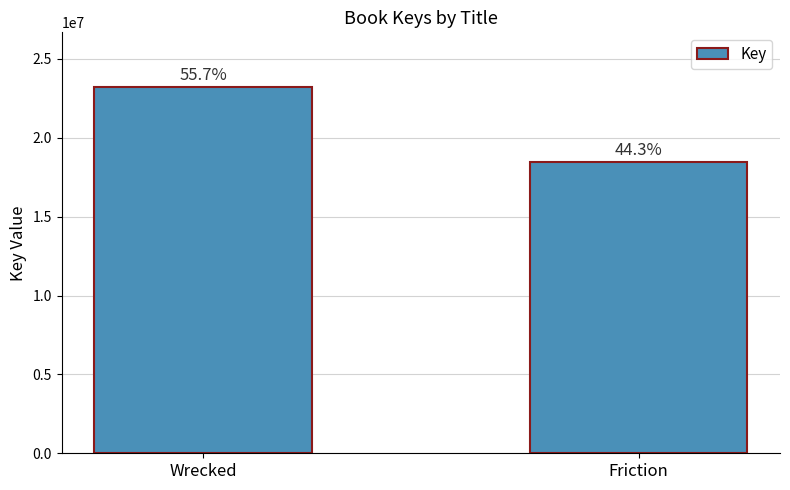

Rank the categories by value from highest to lowest.

Wrecked, Friction